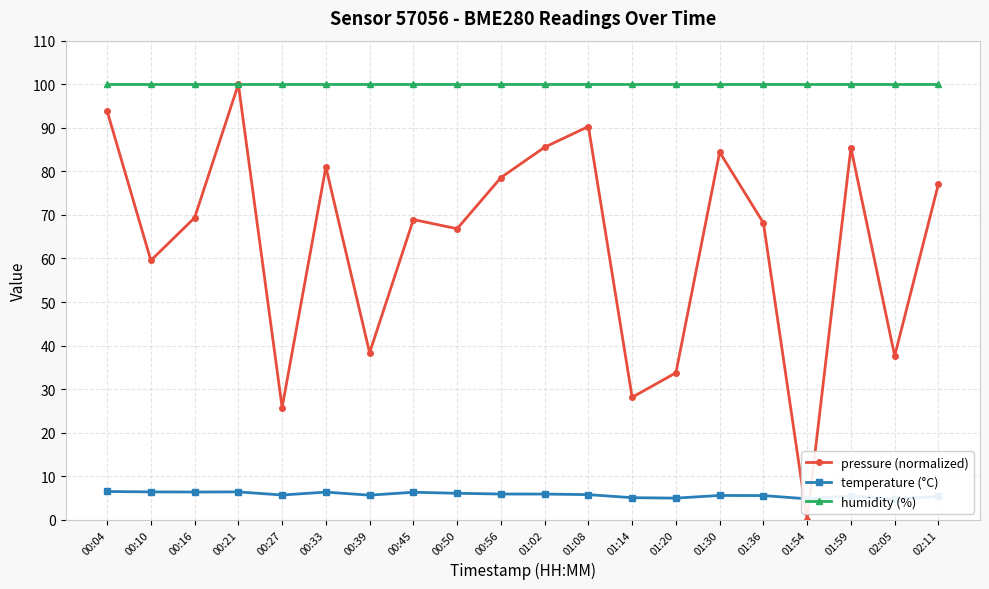

At how many categories does at least one series exceed 45?

20